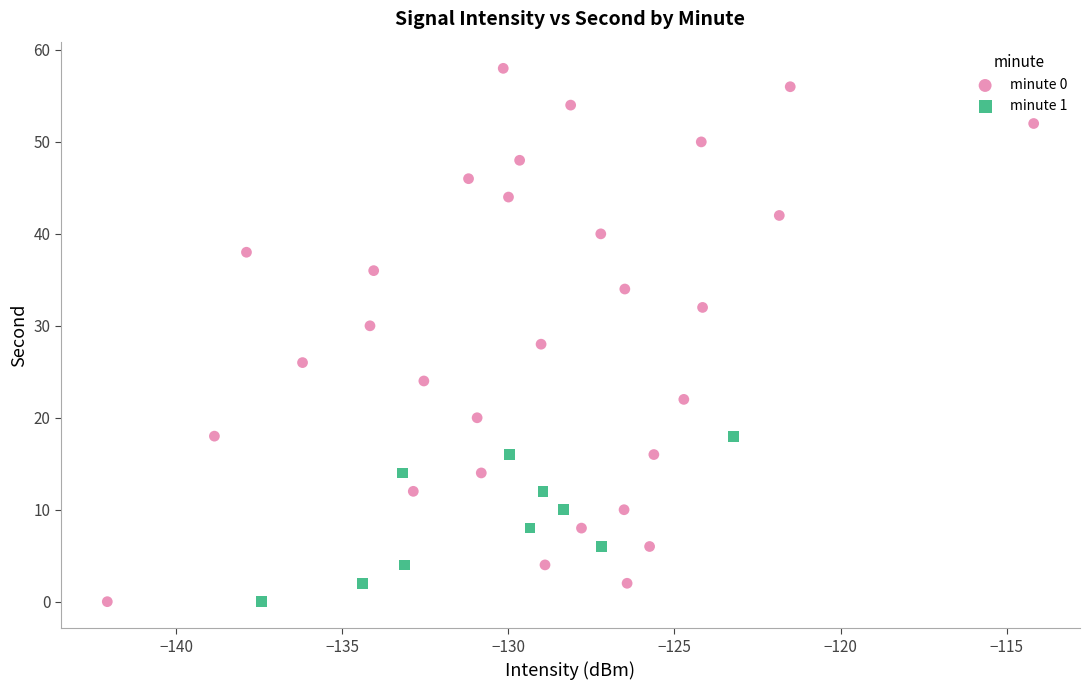

Which series contains the highest Y value?

minute 0